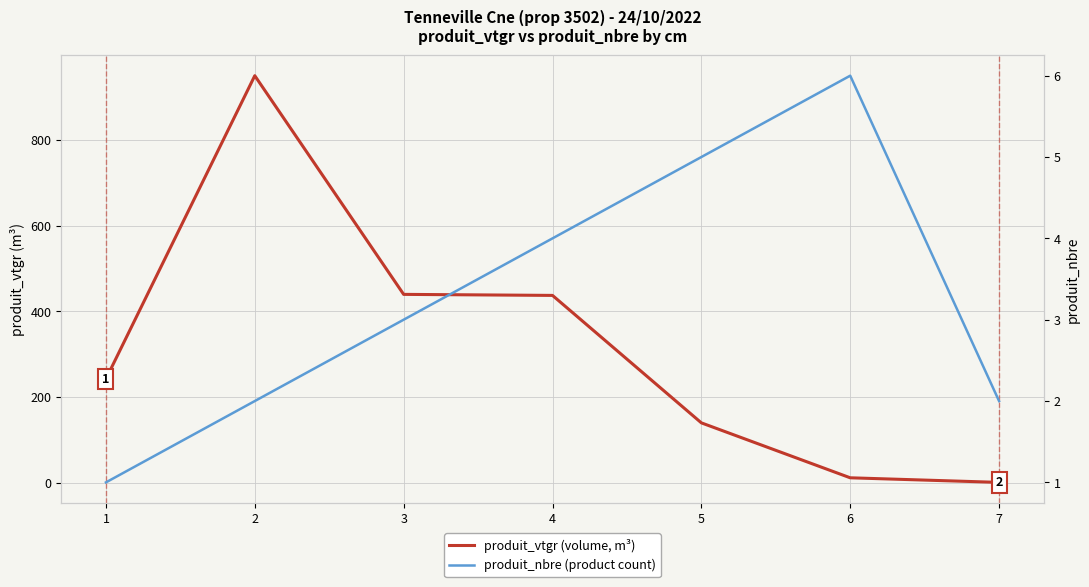

Is it true that produit_nbre (product count) equals 6.0 at 6?

True